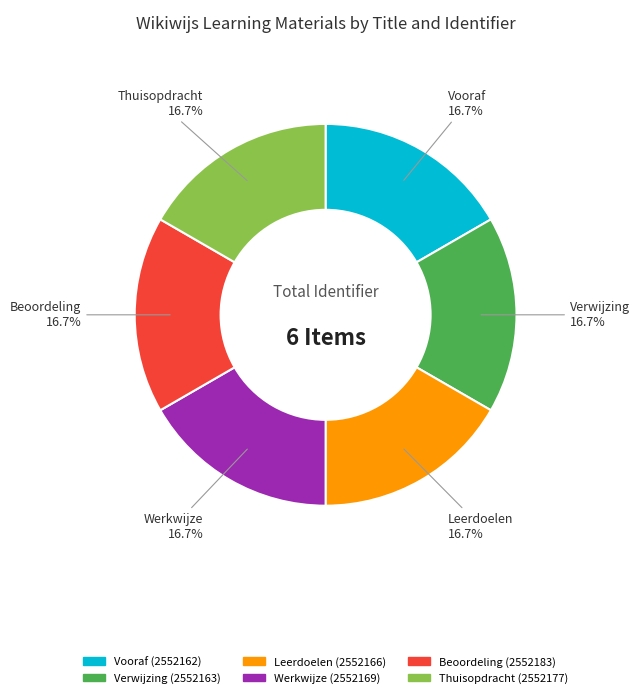

To the nearest percent, what percentage of the pie is Thuisopdracht?

17%